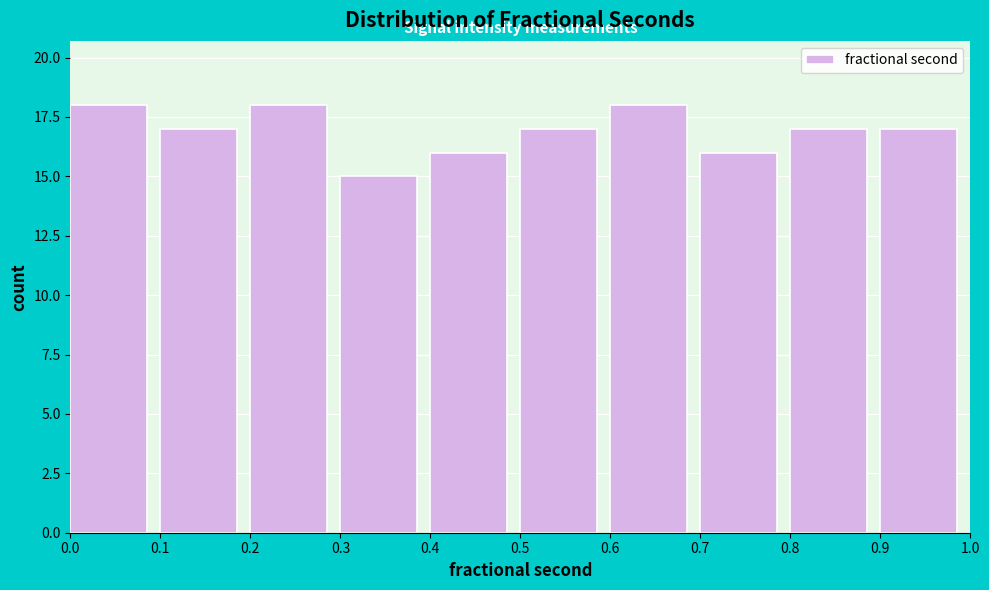

Reading left to right, transcribe this chart: for each bar, give the range it covers on the x-axis and its height. The values are not printed on the chart, so give them approximately, as read against the axis.

0.0 to 0.1: 18
0.1 to 0.2: 17
0.2 to 0.3: 18
0.3 to 0.4: 15
0.4 to 0.5: 16
0.5 to 0.6: 17
0.6 to 0.7: 18
0.7 to 0.8: 16
0.8 to 0.9: 17
0.9 to 1.0: 17